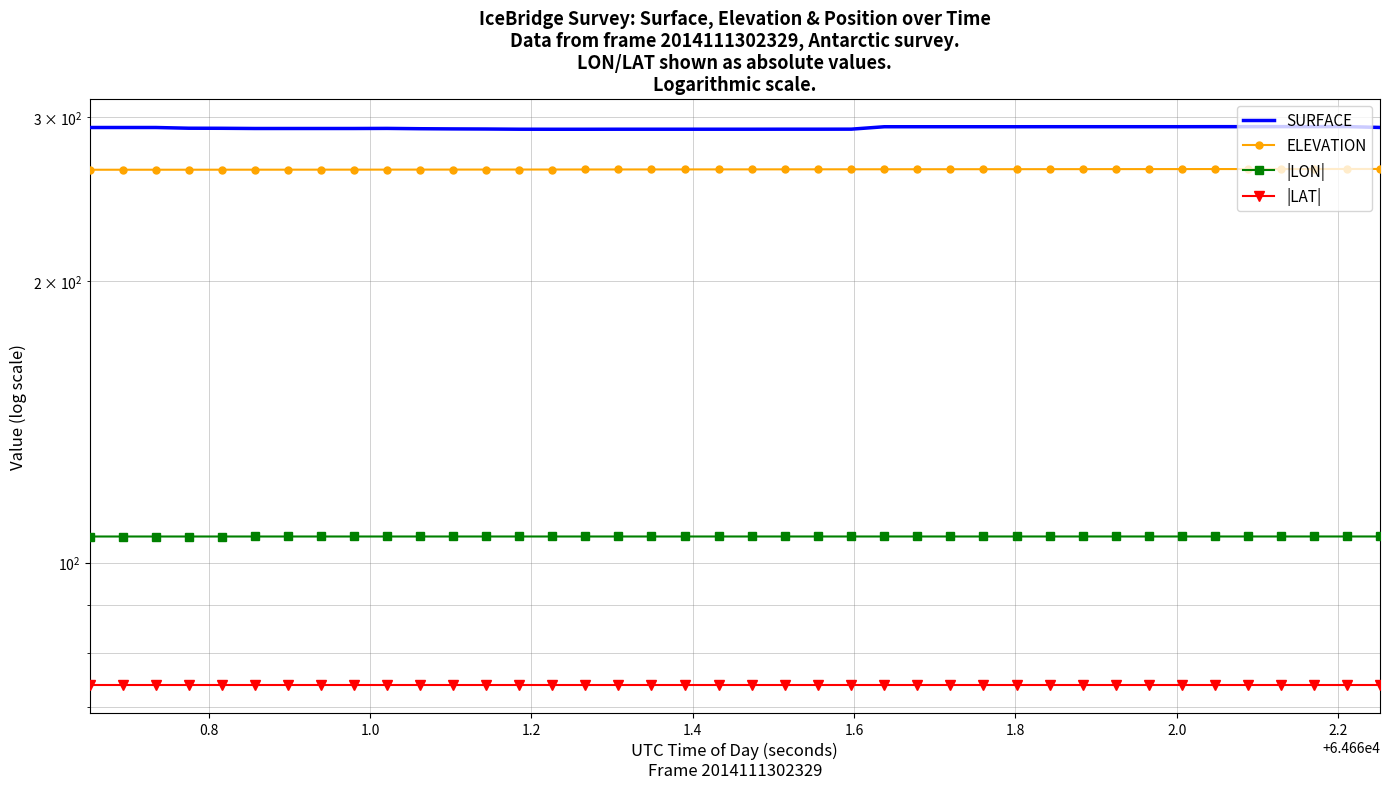

Is the value of |LON| at 16 greater than the value of ELEVATION at 16?

No